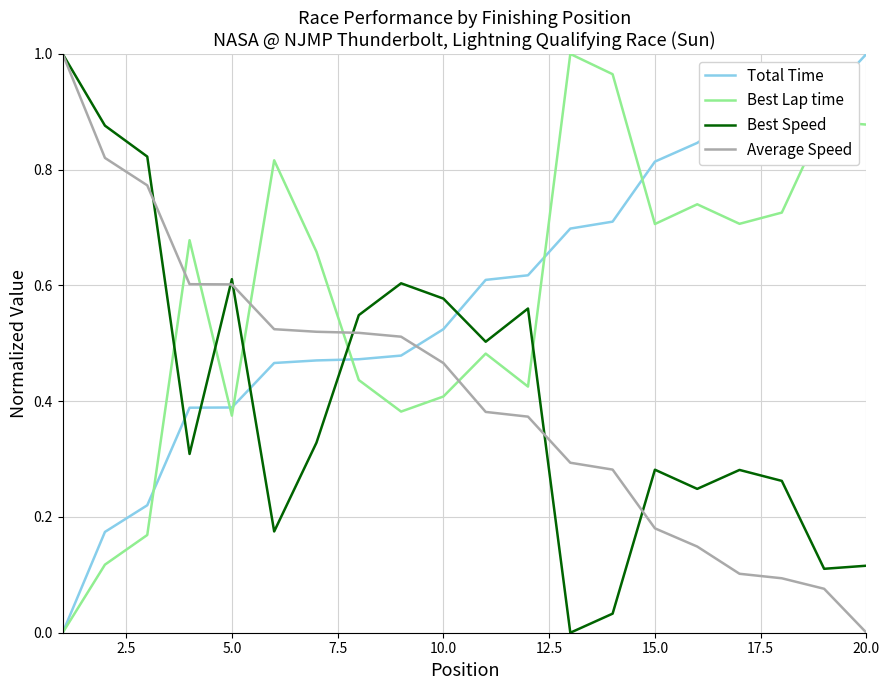

How many lines are shown in the chart?

4